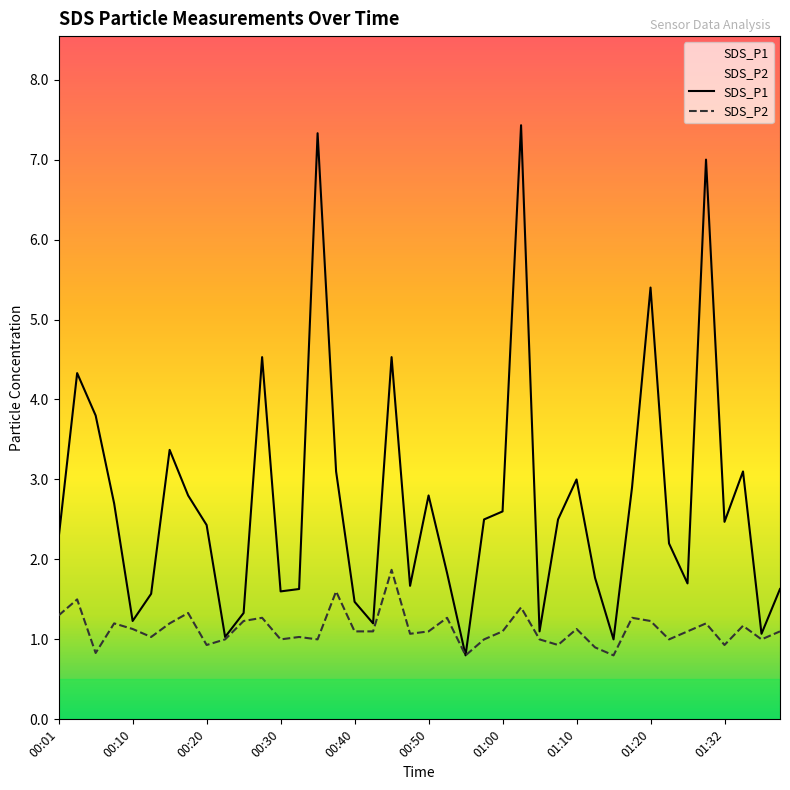

Reading left to right, list all the values displayed in this chart.

SDS_P1: 00:01=2.3	00:03=4.3	00:05=3.8	00:08=2.7	00:10=1.2	00:13=1.6	00:15=3.4	00:18=2.8	00:20=2.4	00:23=1.0	00:25=1.3	00:28=4.5	00:30=1.6	00:33=1.6	00:35=7.3	00:37=3.1	00:40=1.5	00:42=1.2	00:45=4.5	00:47=1.7	00:50=2.8	00:52=1.8	00:55=0.8	00:57=2.5	01:00=2.6	01:02=7.4	01:05=1.1	01:07=2.5	01:10=3.0	01:12=1.8	01:15=1.0	01:18=2.9	01:20=5.4	01:23=2.2	01:27=1.7	01:29=7.0	01:32=2.5	01:34=3.1	01:37=1.1	01:39=1.6
SDS_P2: 00:01=1.3	00:03=1.5	00:05=0.8	00:08=1.2	00:10=1.1	00:13=1.0	00:15=1.2	00:18=1.3	00:20=0.9	00:23=1.0	00:25=1.2	00:28=1.3	00:30=1.0	00:33=1.0	00:35=1.0	00:37=1.6	00:40=1.1	00:42=1.1	00:45=1.9	00:47=1.1	00:50=1.1	00:52=1.3	00:55=0.8	00:57=1.0	01:00=1.1	01:02=1.4	01:05=1.0	01:07=0.9	01:10=1.1	01:12=0.9	01:15=0.8	01:18=1.3	01:20=1.2	01:23=1.0	01:27=1.1	01:29=1.2	01:32=0.9	01:34=1.2	01:37=1.0	01:39=1.1